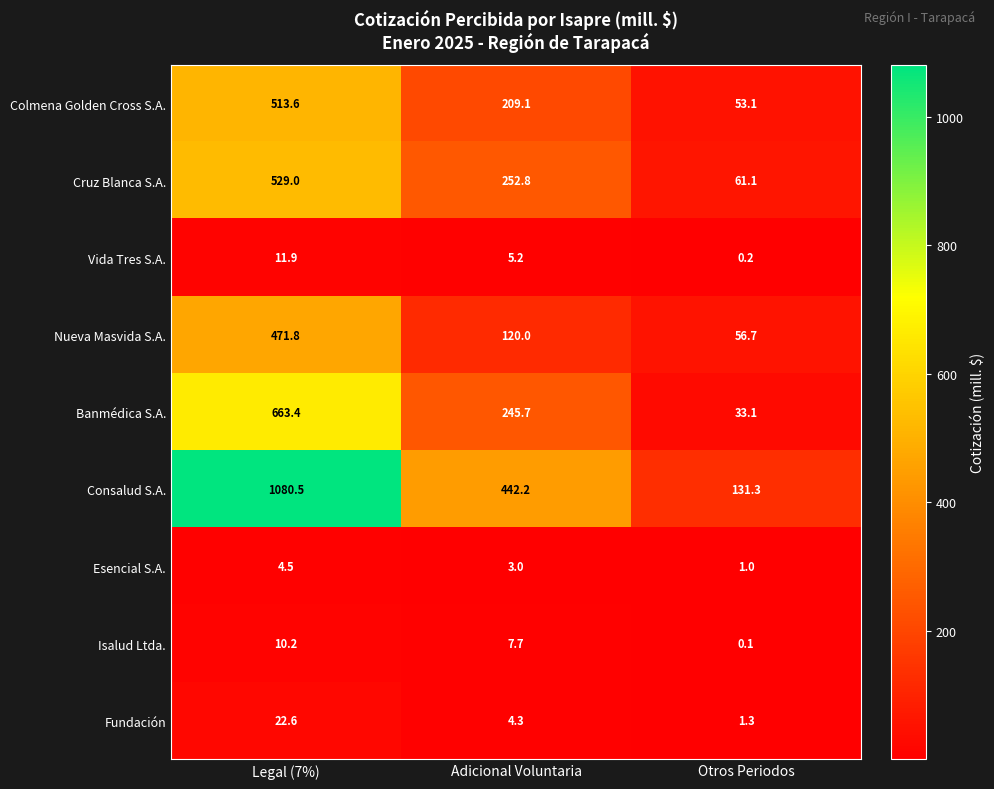

What is the minimum value shown in the chart?

0.1